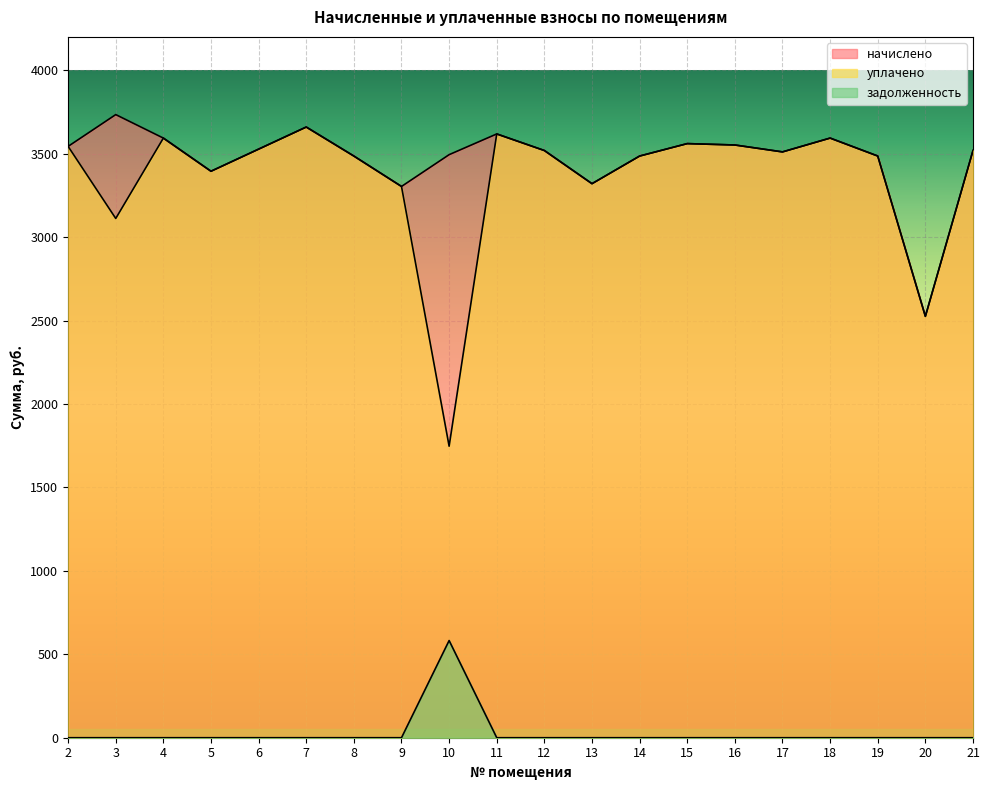

How many interior local valleys does the уплачено series have?

6